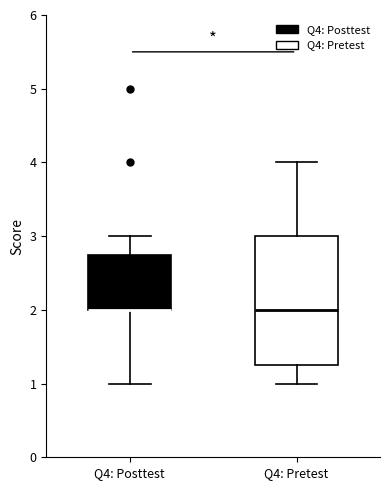

Reading left to right, transcribe this box plot: for each box, give where its median line is, the range the box spans, and where its two whiskers end, as read against the y-axis. The values are not printed on the chart, so give them approximately, as read against the axis.

Q4: Posttest: median 2.0 (drawn on the box's lower edge), box 2.0 to 2.8, whiskers 1.0 to 3.0
Q4: Pretest: median 2.0, box 1.3 to 3.0, whiskers 1.0 to 4.0